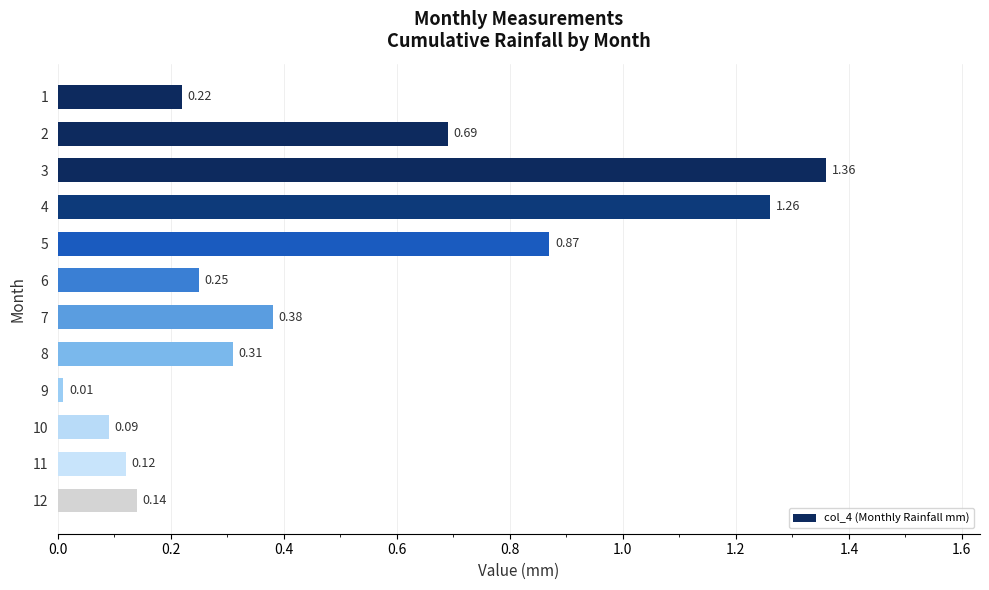

What is the average value?

0.5